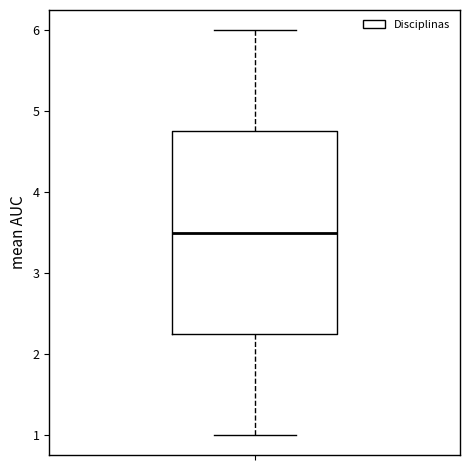

Read this box plot against the y-axis: the position of the median line, the range covered by the box, and the ends of both whiskers. The values are not printed on the chart, so give them approximately, as read against the axis.

median 3.5, box 2.3 to 4.8, whiskers 1.0 to 6.0